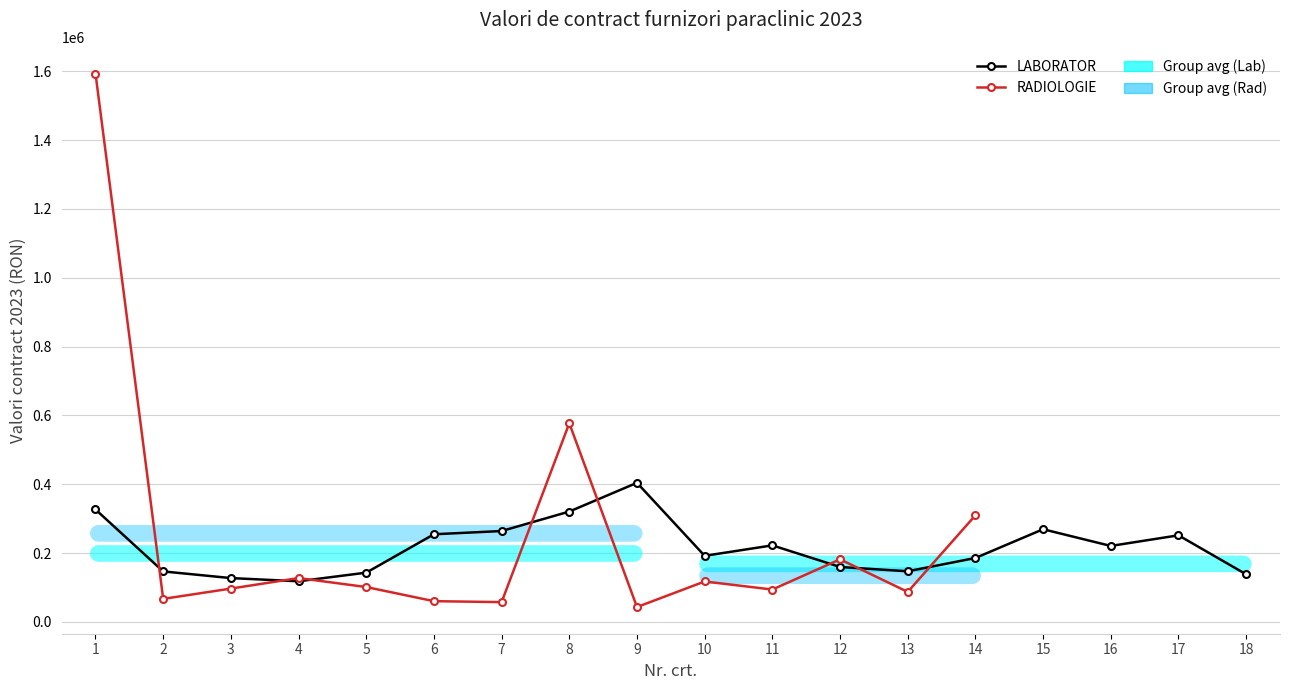

How many values are below 220730?

9